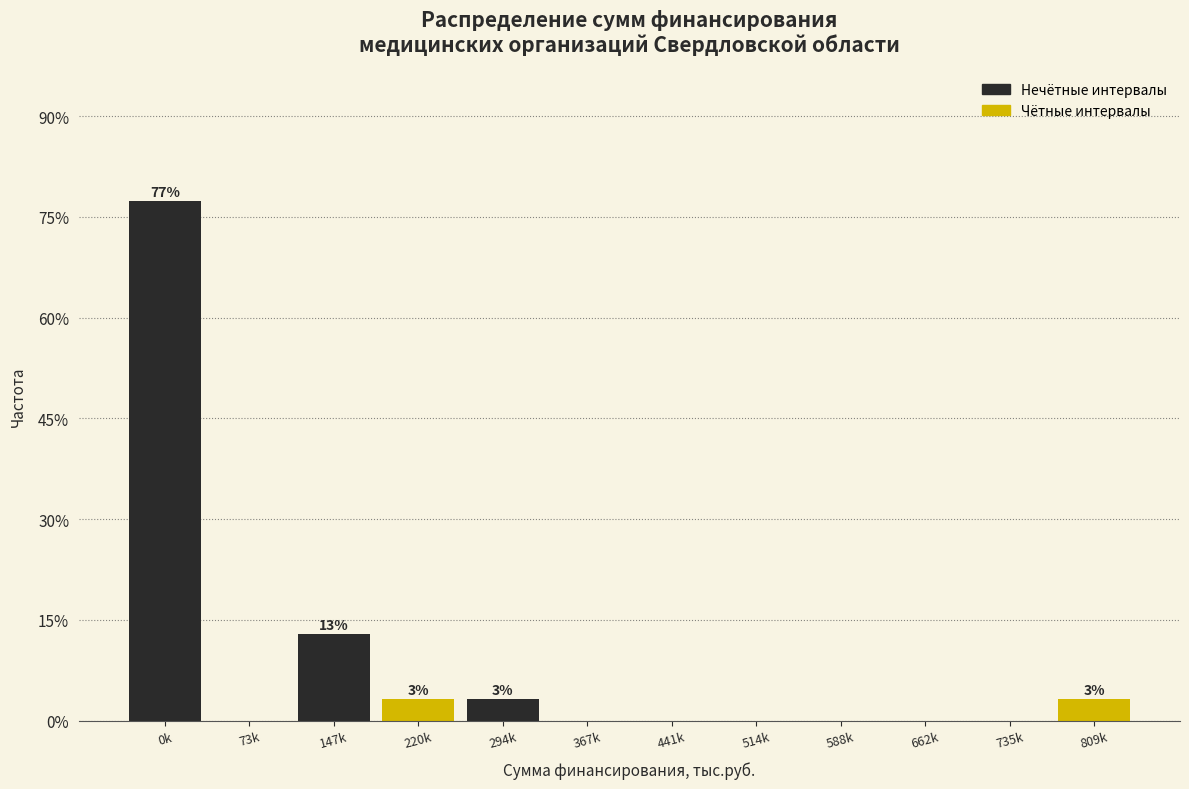

Reading right to left, list all the values displayed in this chart.

809k=3.2	735k=0.0	662k=0.0	588k=0.0	514k=0.0	441k=0.0	367k=0.0	294k=3.2	220k=3.2	147k=12.9	73k=0.0	0k=77.4